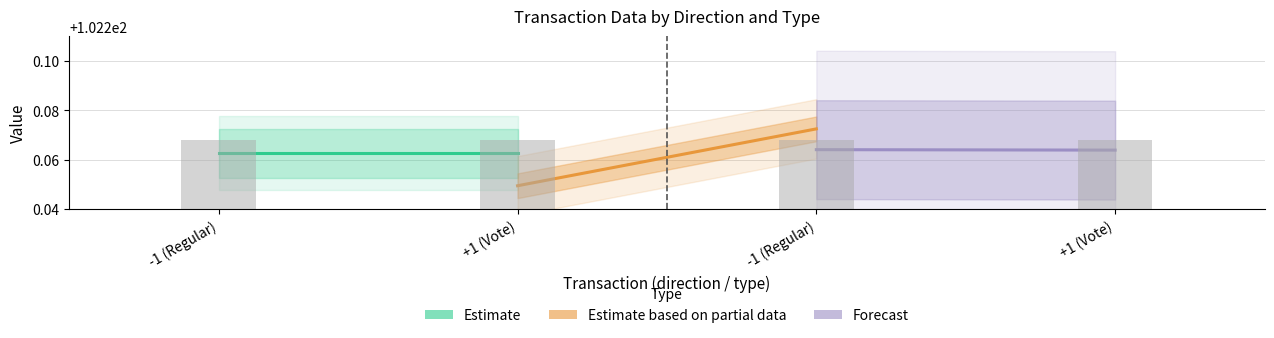

What are all the series names shown in the legend?

Estimate, Estimate based on partial data, Forecast